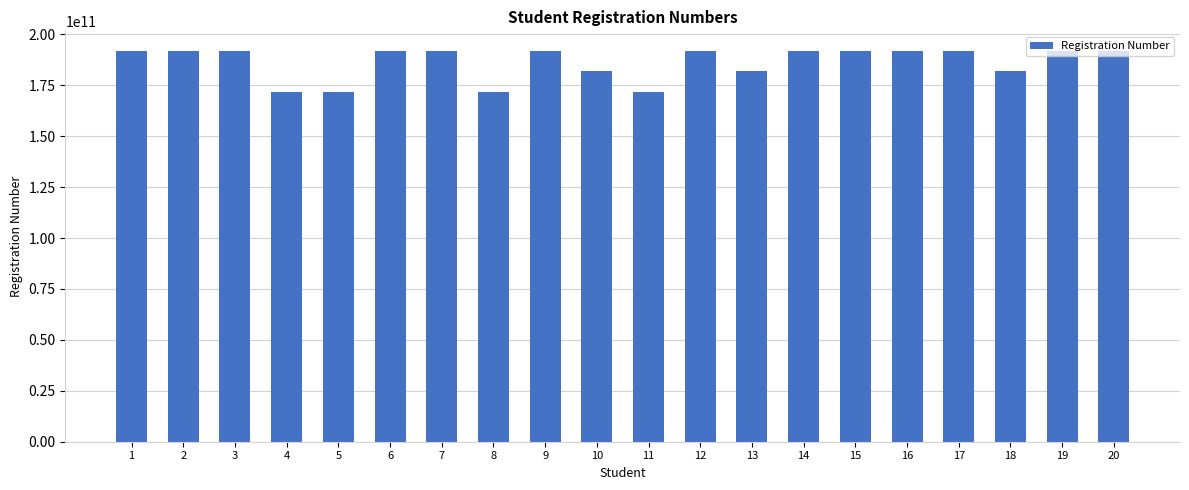

What is the greatest value displayed?

191933013426